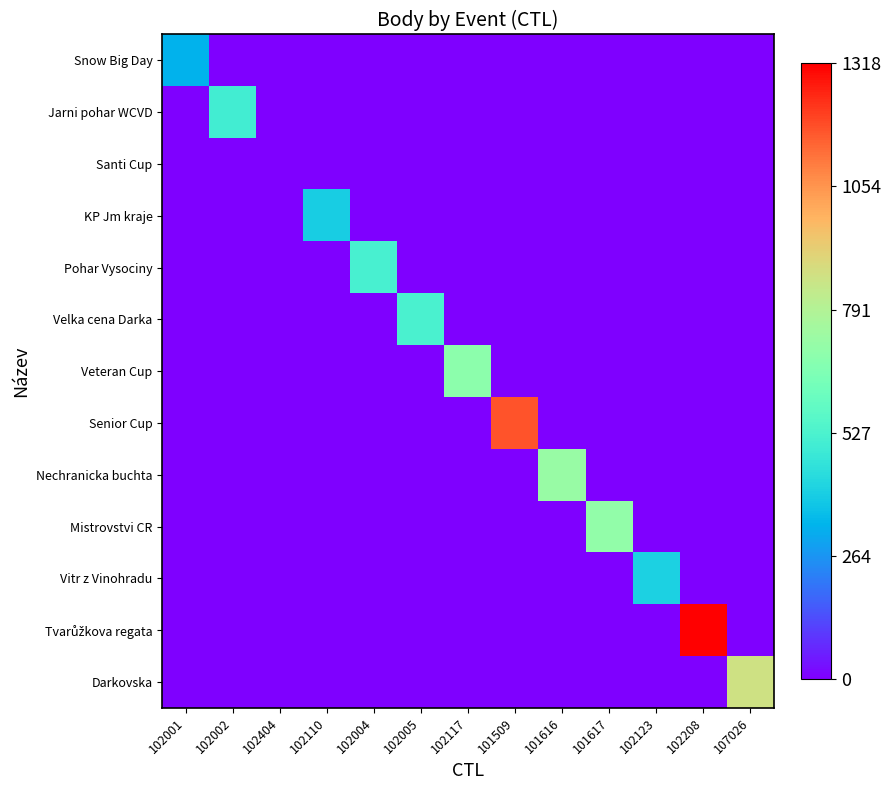

At which category does the chart reach its peak across all series?

102208